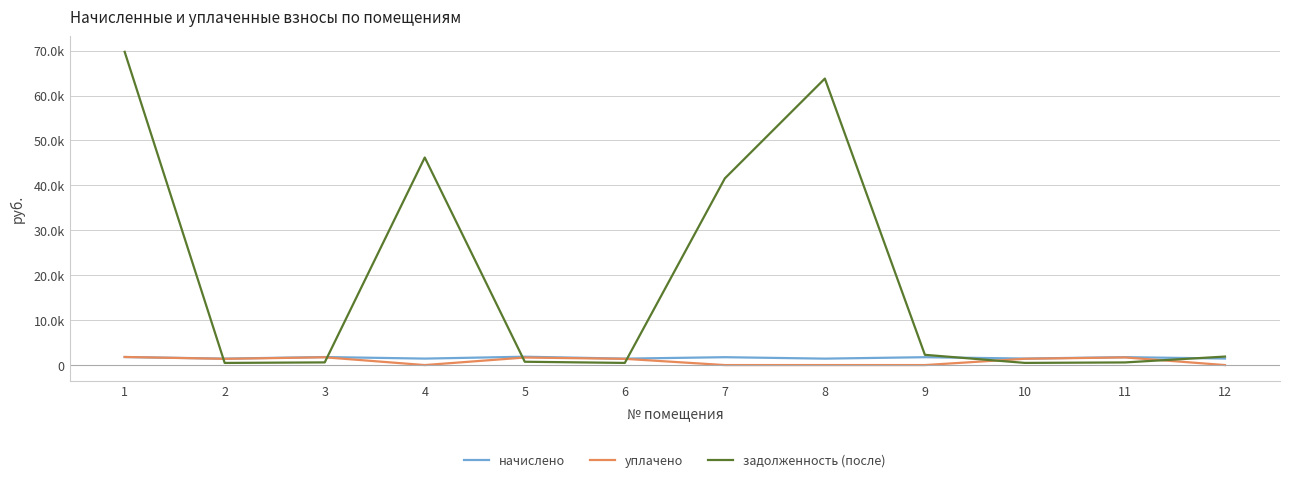

What is the approximate value of начислено at 9?

1752.9